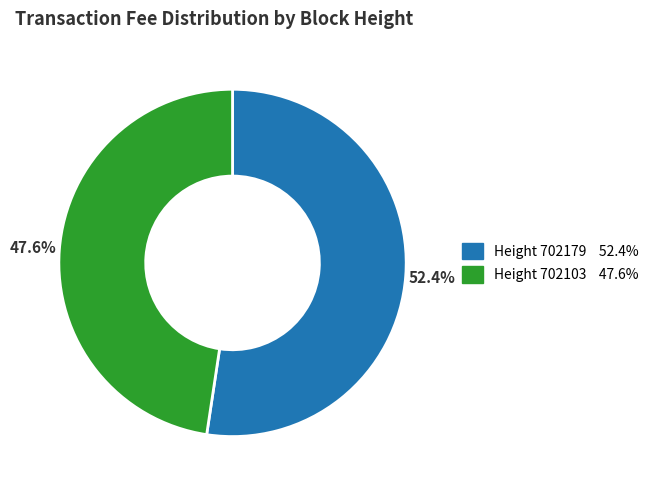

Does any single category account for the majority?

Yes